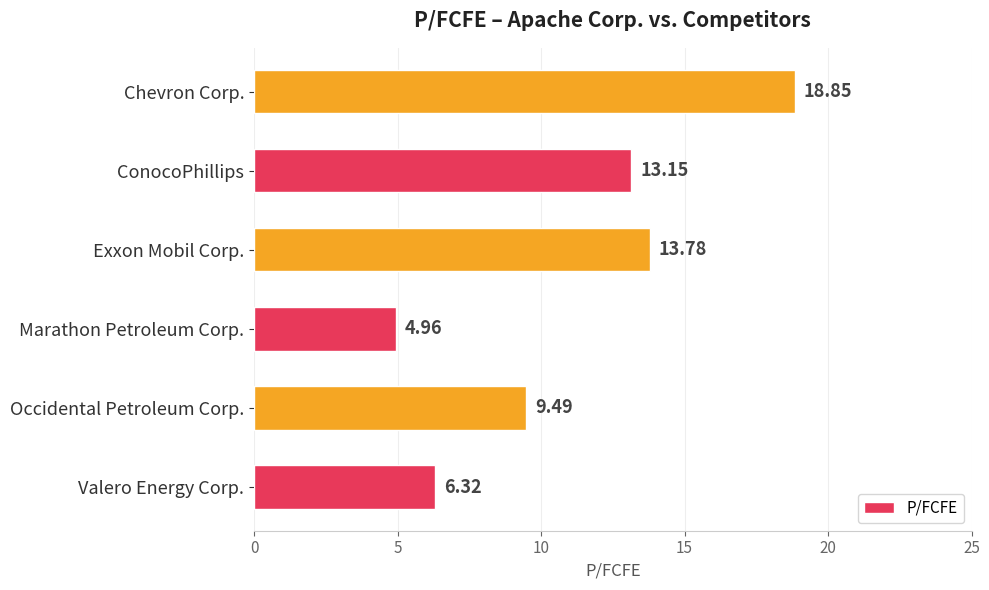

Rank the categories by value from lowest to highest.

Marathon Petroleum Corp., Valero Energy Corp., Occidental Petroleum Corp., ConocoPhillips, Exxon Mobil Corp., Chevron Corp.